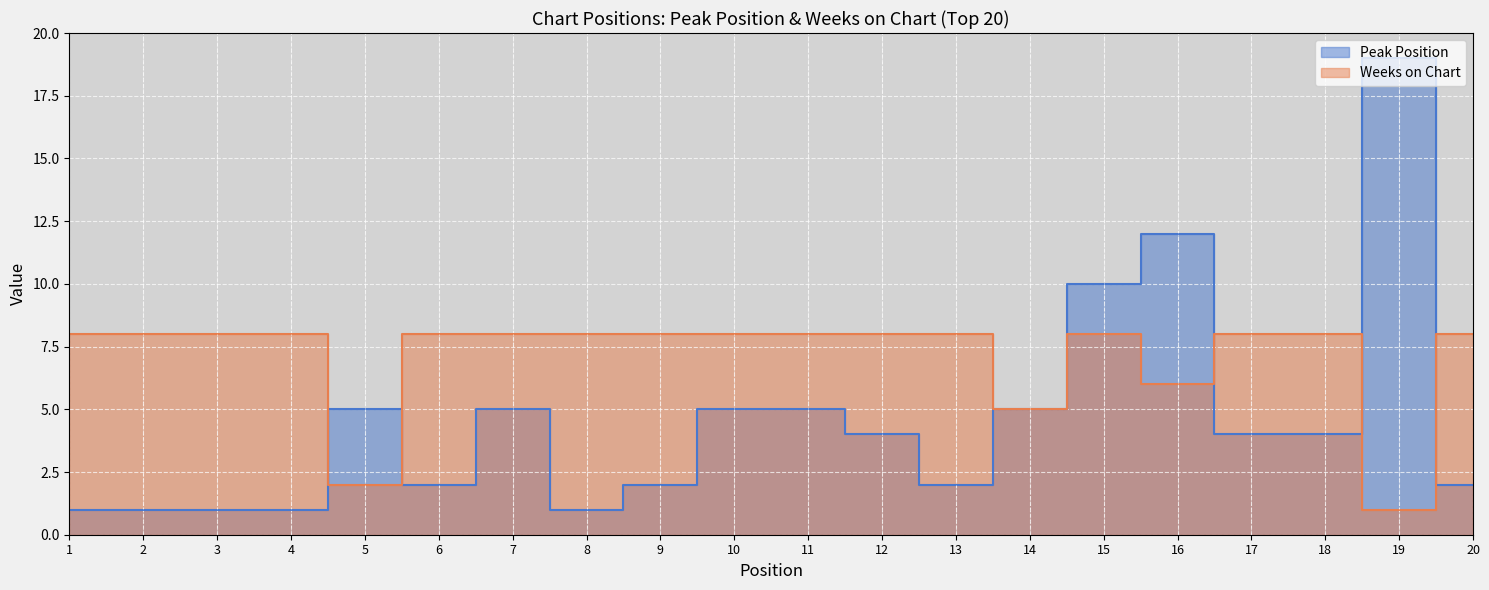

Which series has the largest total across all categories?

Weeks on Chart